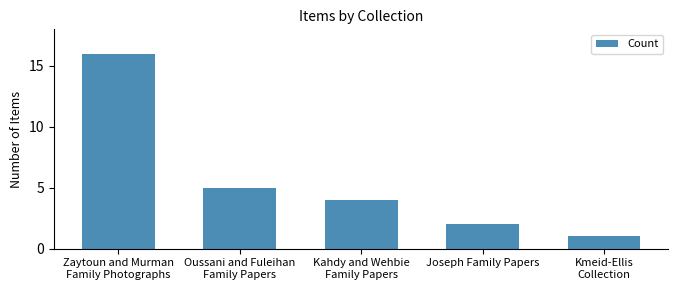

List the labels in order of value, smallest first.

Kmeid-Ellis
Collection, Joseph Family Papers, Kahdy and Wehbie
Family Papers, Oussani and Fuleihan
Family Papers, Zaytoun and Murman
Family Photographs